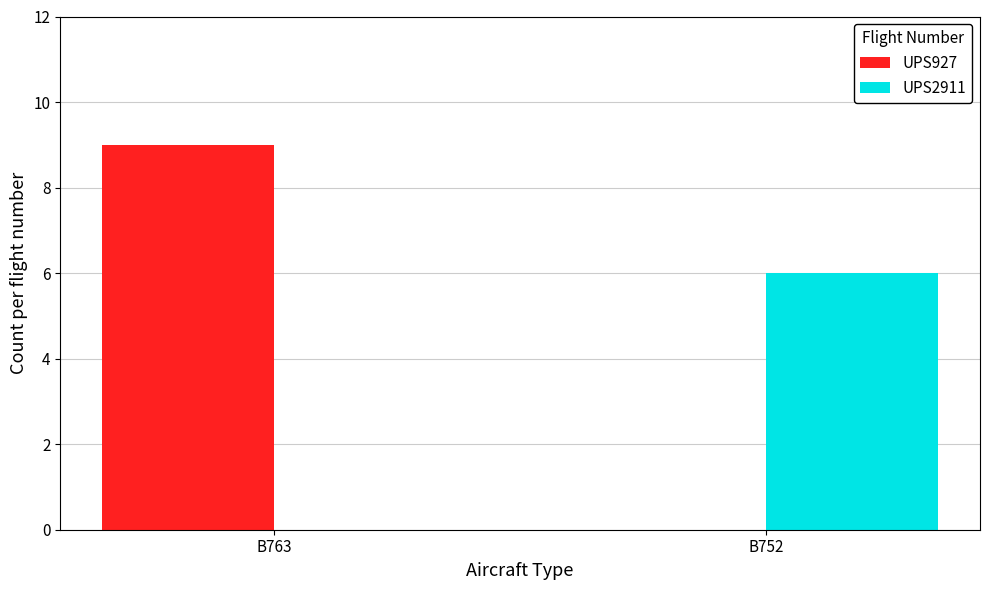

Is it true that UPS927 equals 0 at B752?

True